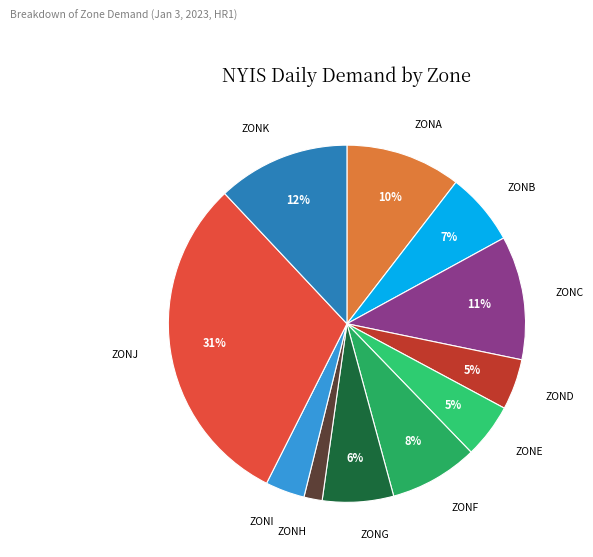

Which slice is the smallest?

ZONH